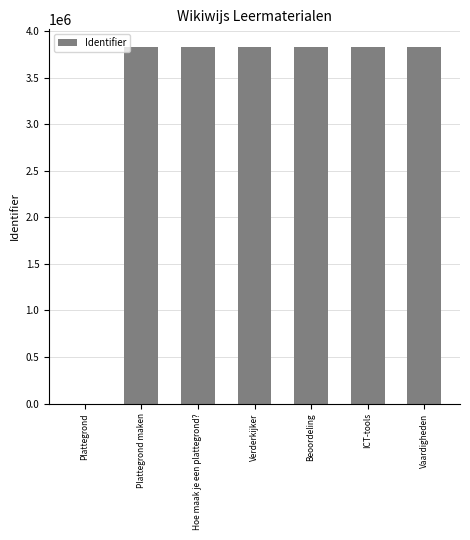

Where is the data nearest to the value 1913016?

Plattegrond maken